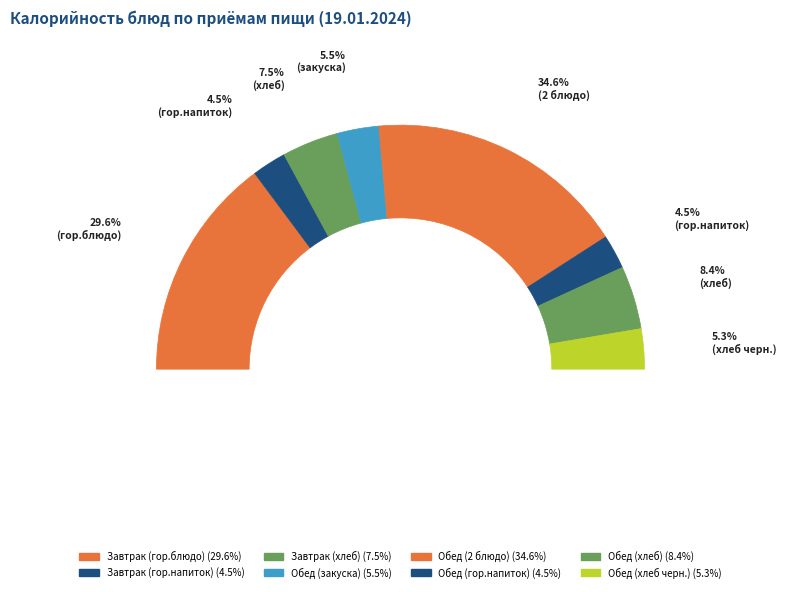

How many segments does this pie chart have?

8